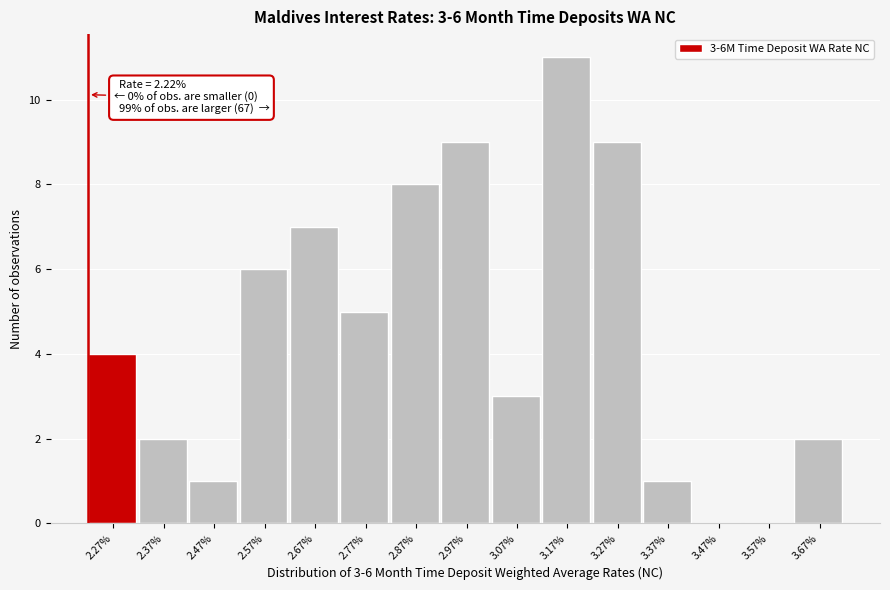

Which range on the x-axis has the tallest bar?

3.12 to 3.22